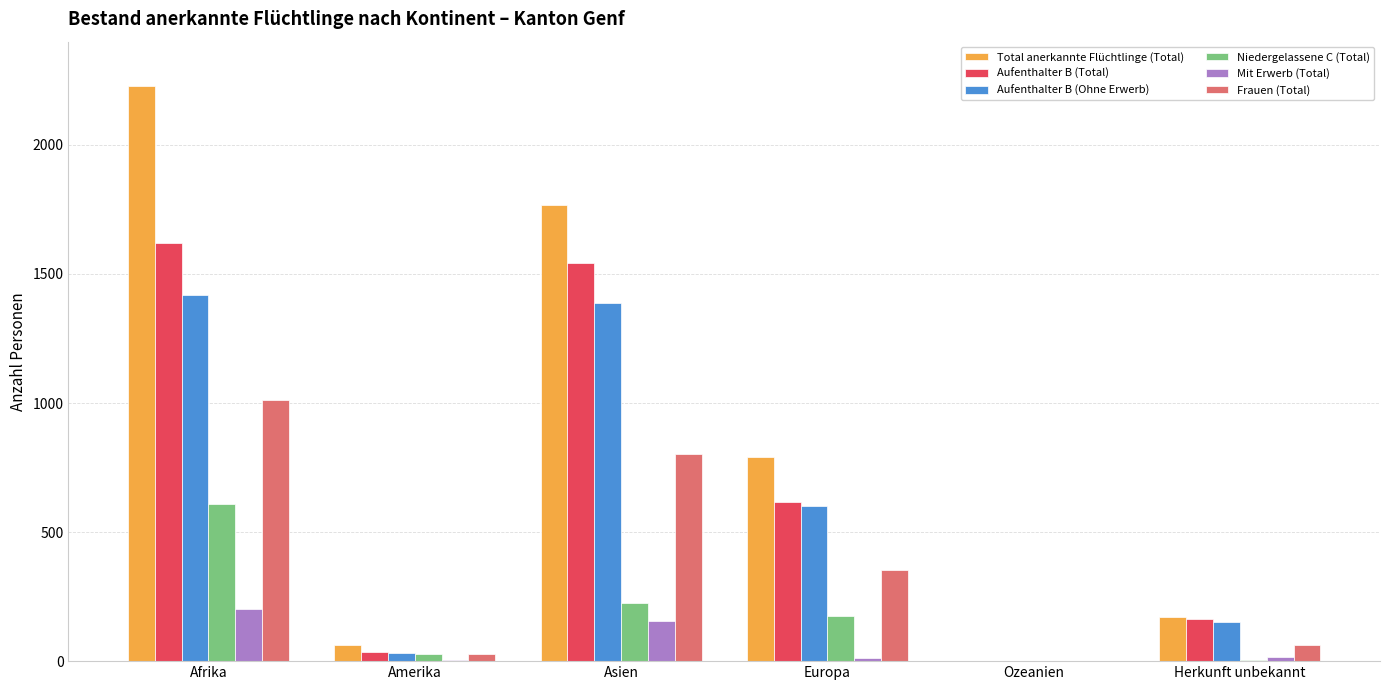

What are all the series names shown in the legend?

Total anerkannte Flüchtlinge (Total), Aufenthalter B (Total), Aufenthalter B (Ohne Erwerb), Niedergelassene C (Total), Mit Erwerb (Total), Frauen (Total)